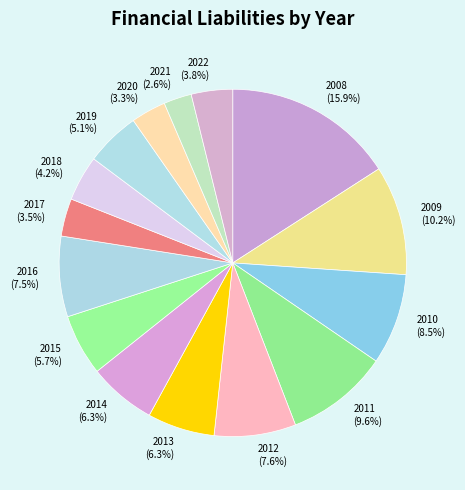

Which slice is the smallest?

2021